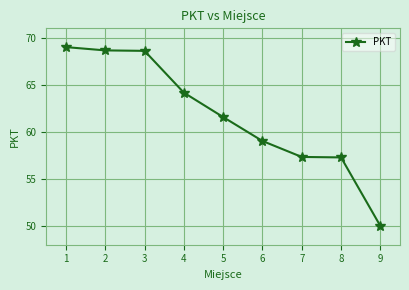

What is the value of the 7th point from the left?

57.4